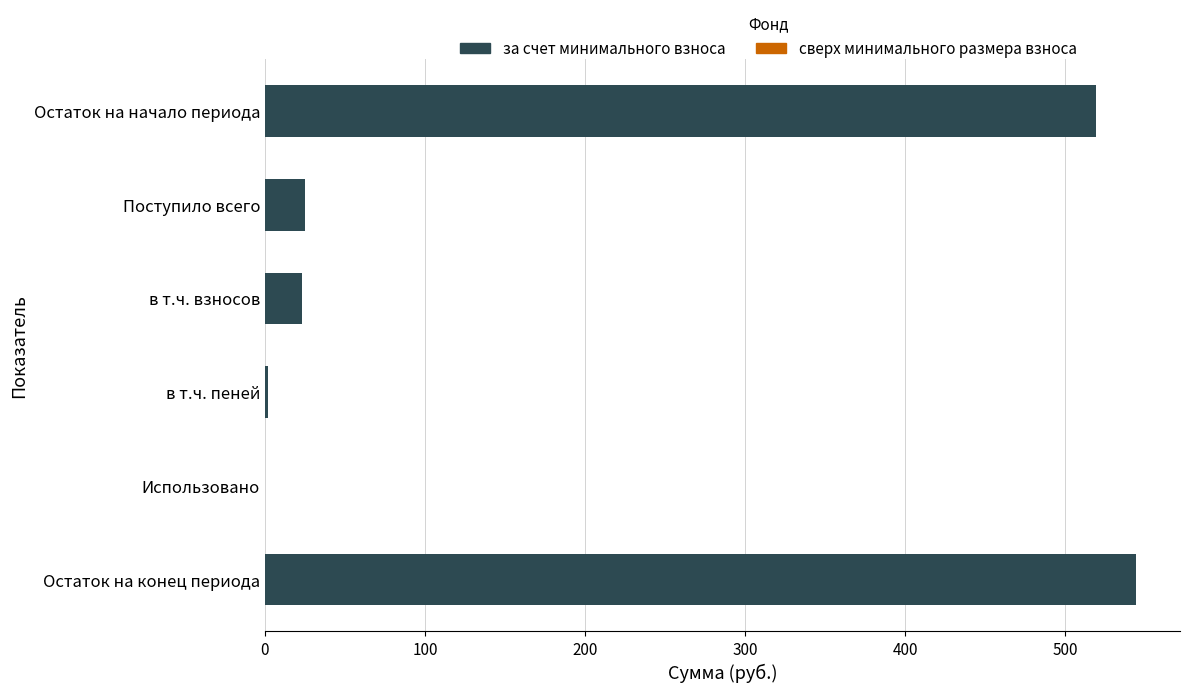

Are the bars horizontal?

Yes